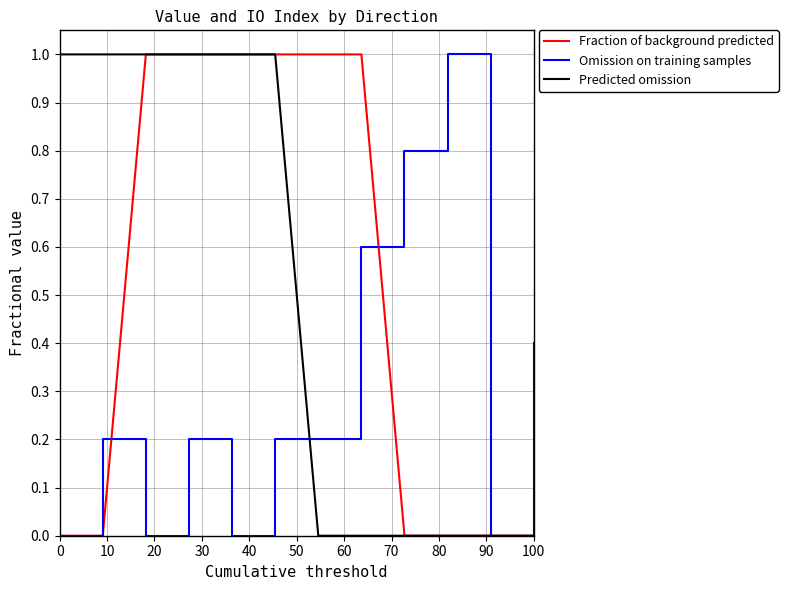

What is the greatest value displayed?

1.0